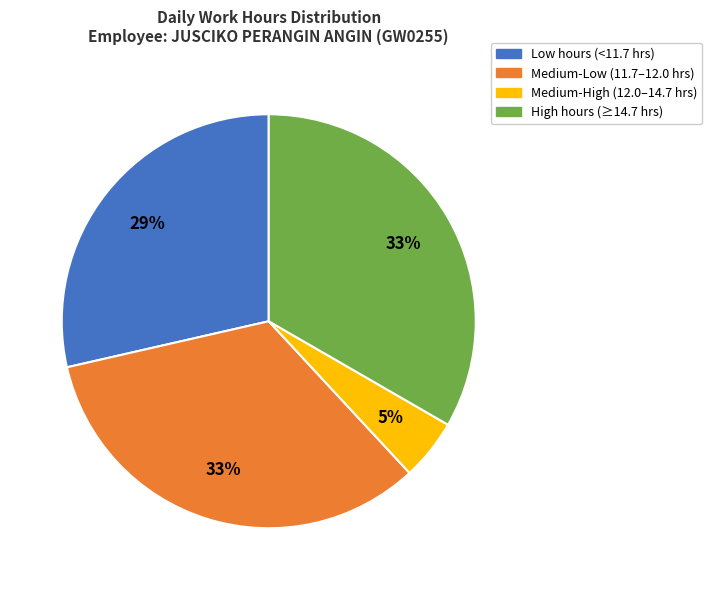

Is there a majority slice in this chart?

No